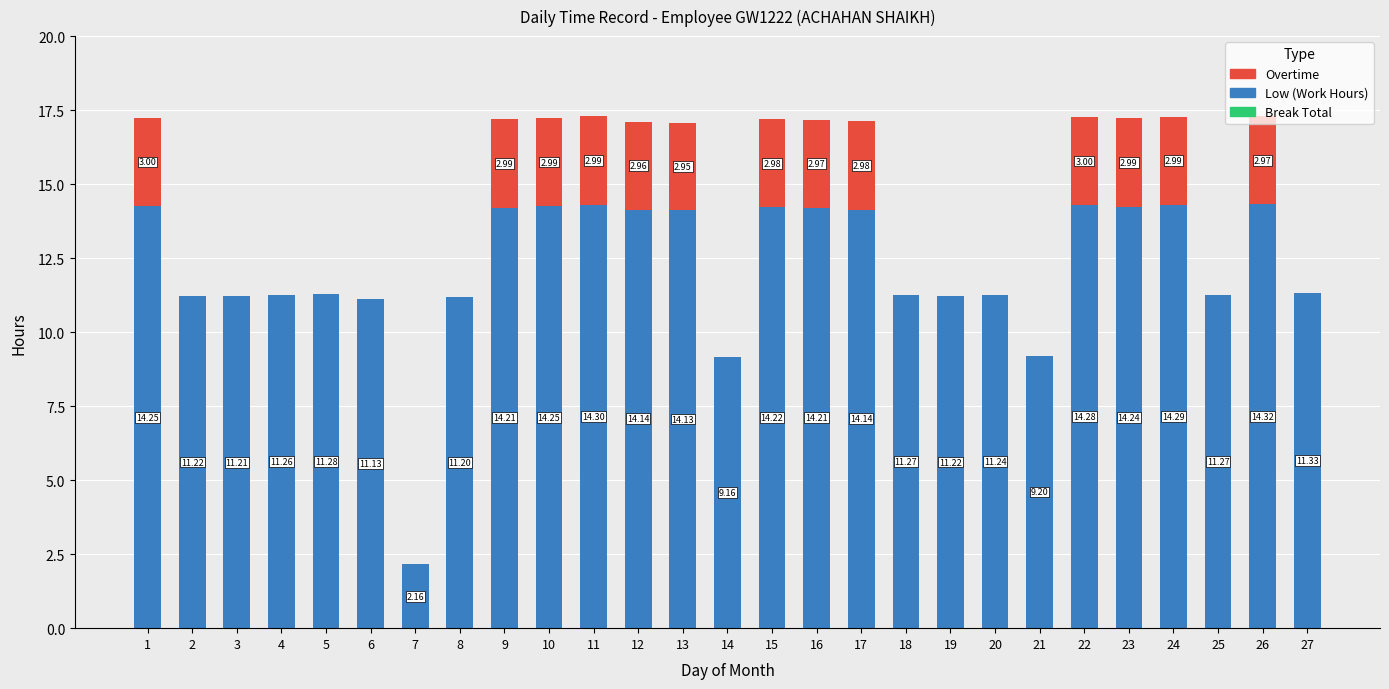

What is the total value across all series at 21?

9.2